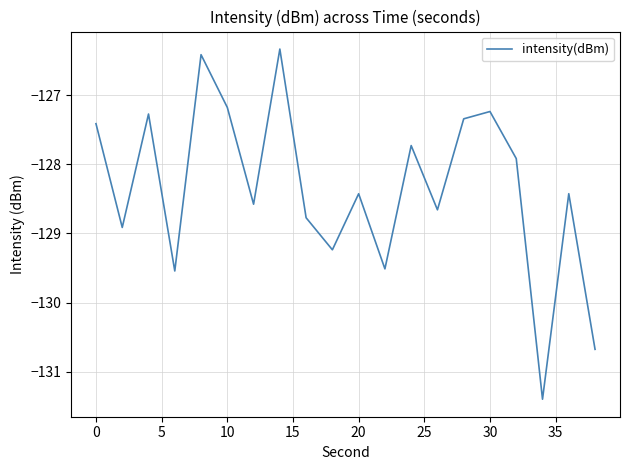

What is the difference between the maximum and minimum values?

5.1